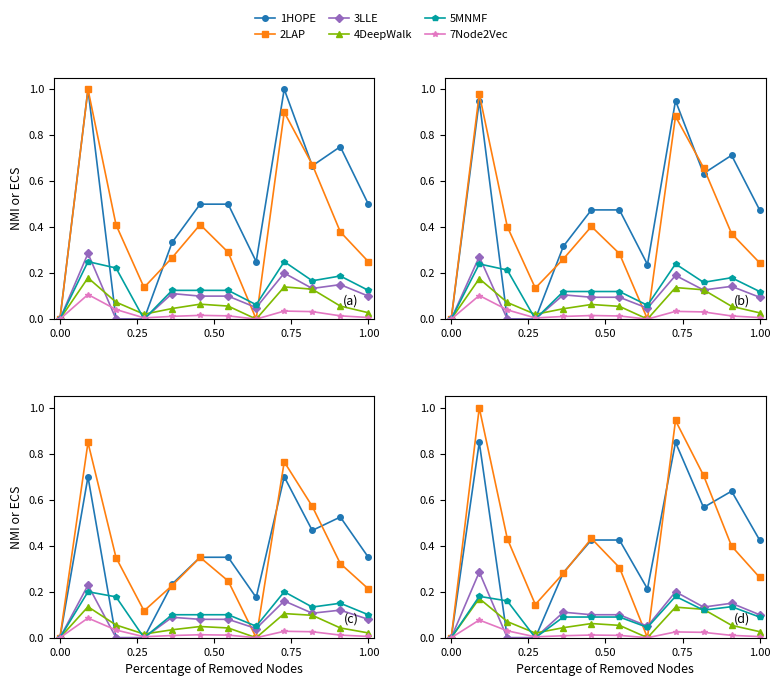

True or false: 5MNMF has more than 2 points higher than both neighbors.

True